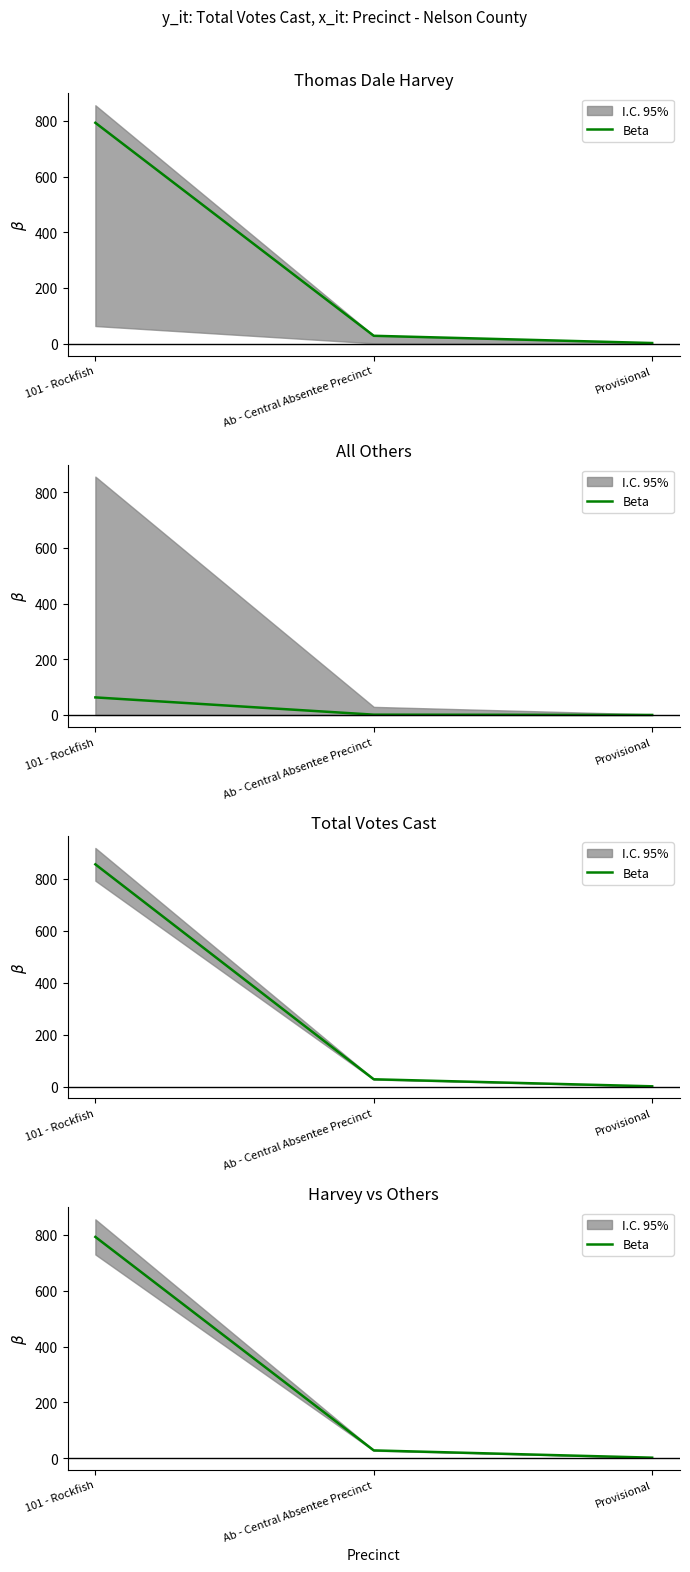

What is the sum of the values at 101 - Rockfish and Ab - Central Absentee Precinct?

821